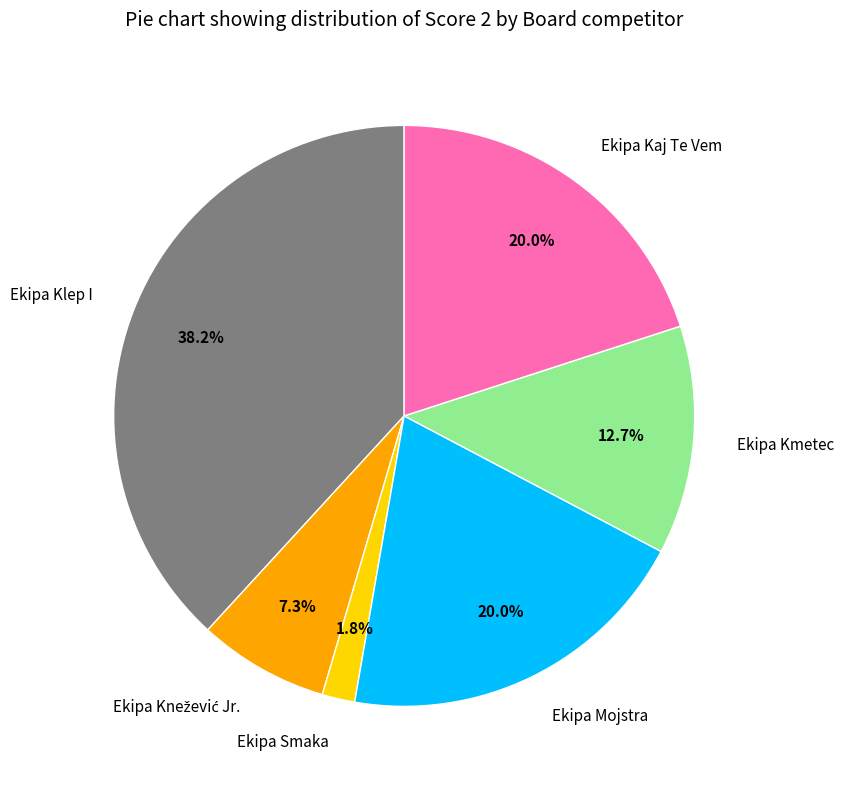

Does any single category account for the majority?

No